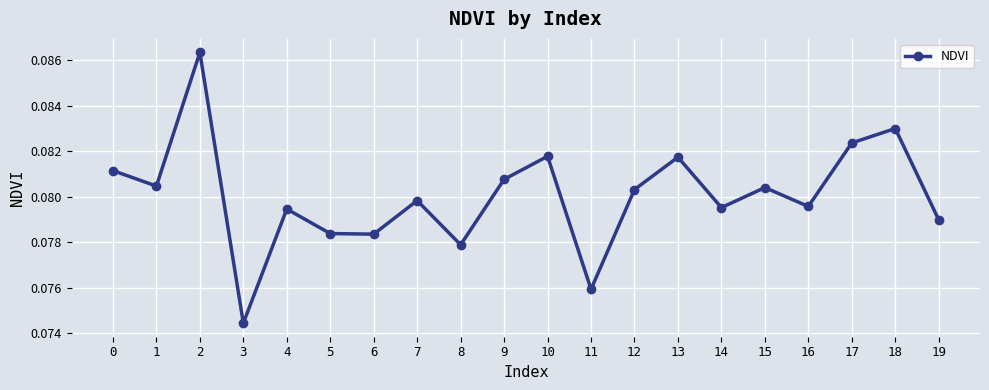

True or false: the data shows 0.0 at 13.

False